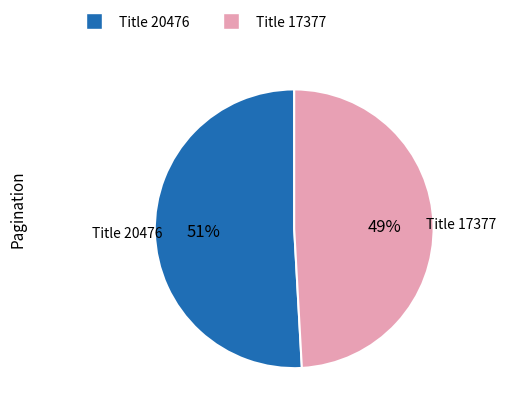

Is there a majority slice in this chart?

Yes